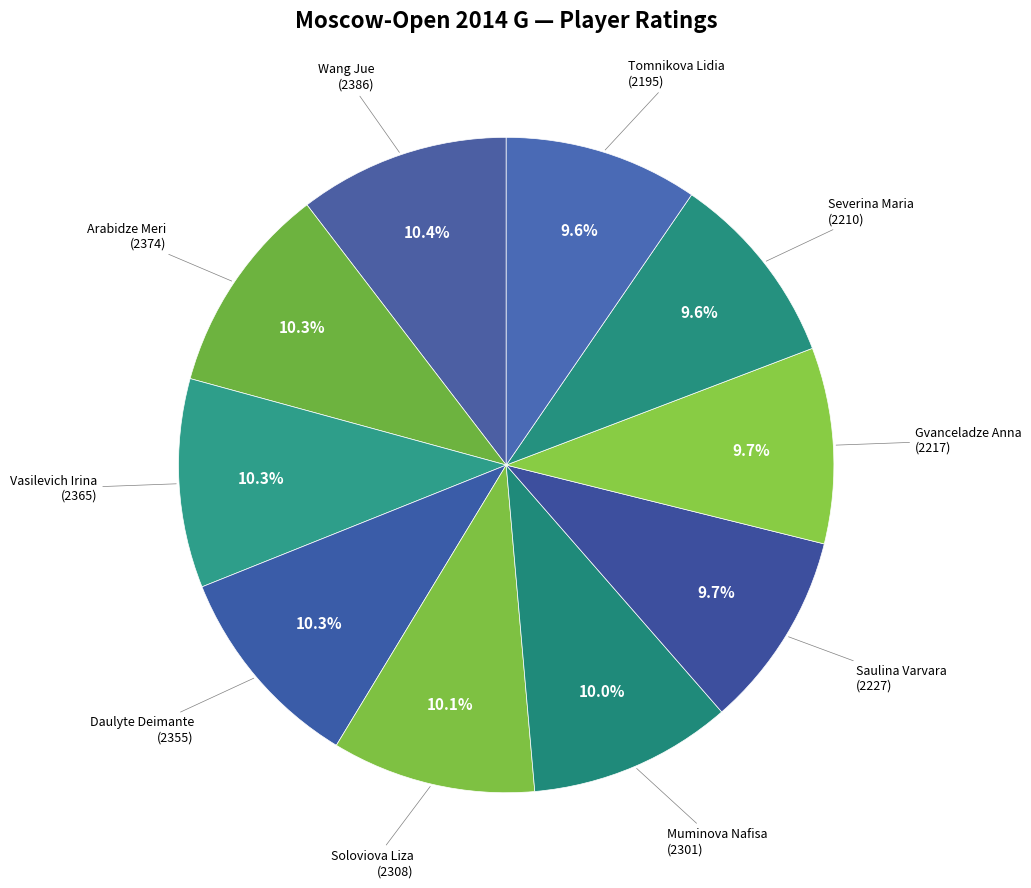

Count the number of slices in the pie.

10